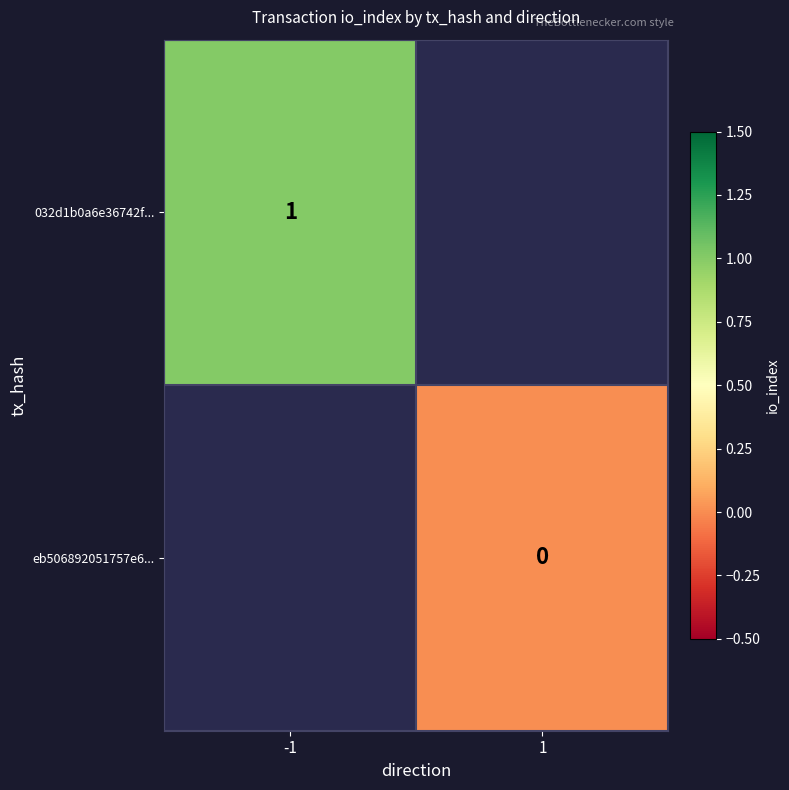

The value of 032d1b0a6e36742f... at -1 is 0. True or false?

False